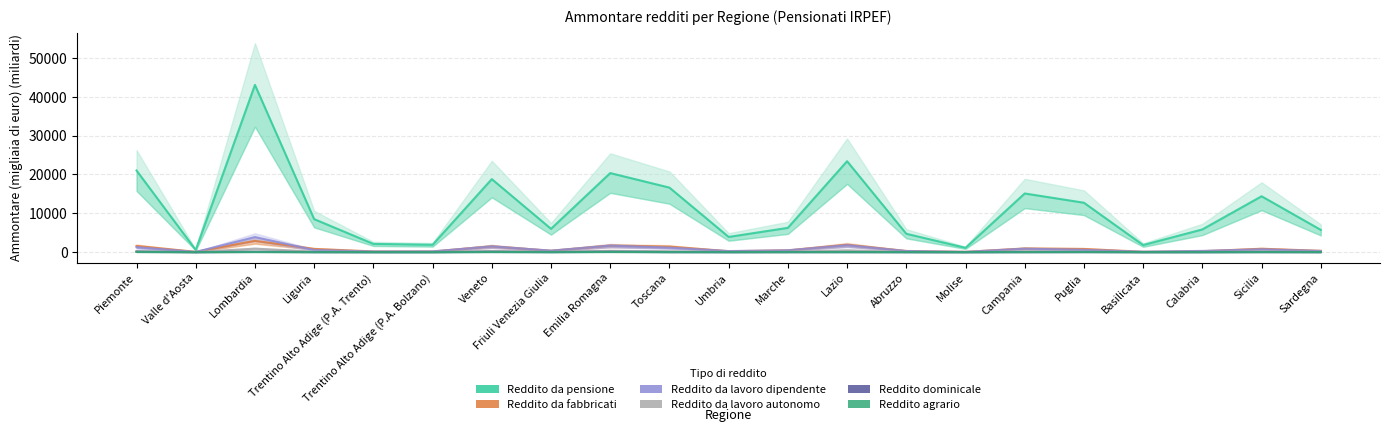

Between Lombardia and Veneto, which series saw the biggest shift?

Reddito da pensione (Ammontare)